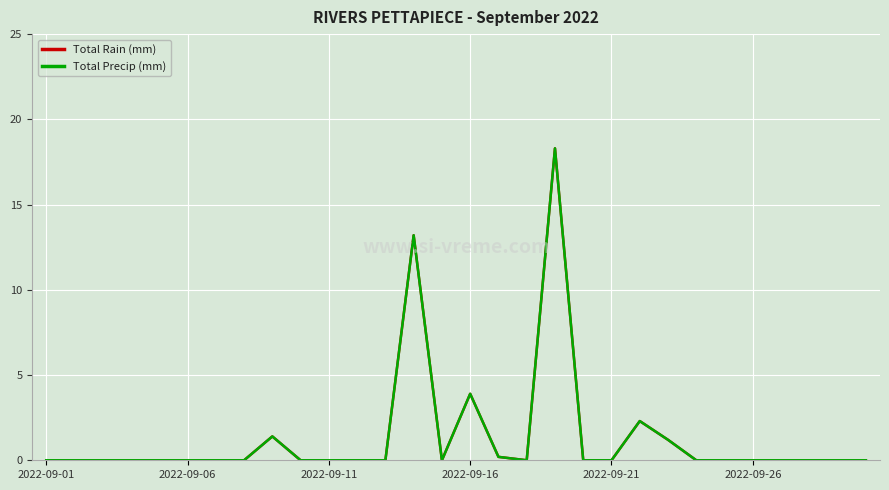

Is this an area chart (filled region under the line)?

No